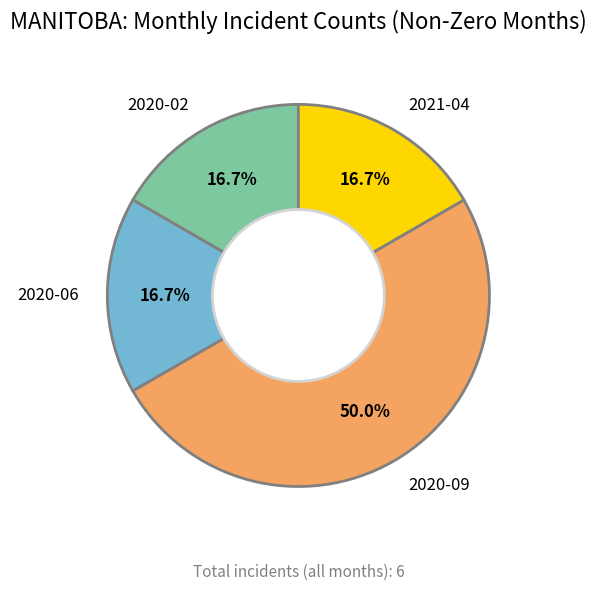

To the nearest percent, what is the difference between the largest and smallest slice percentages?

33%